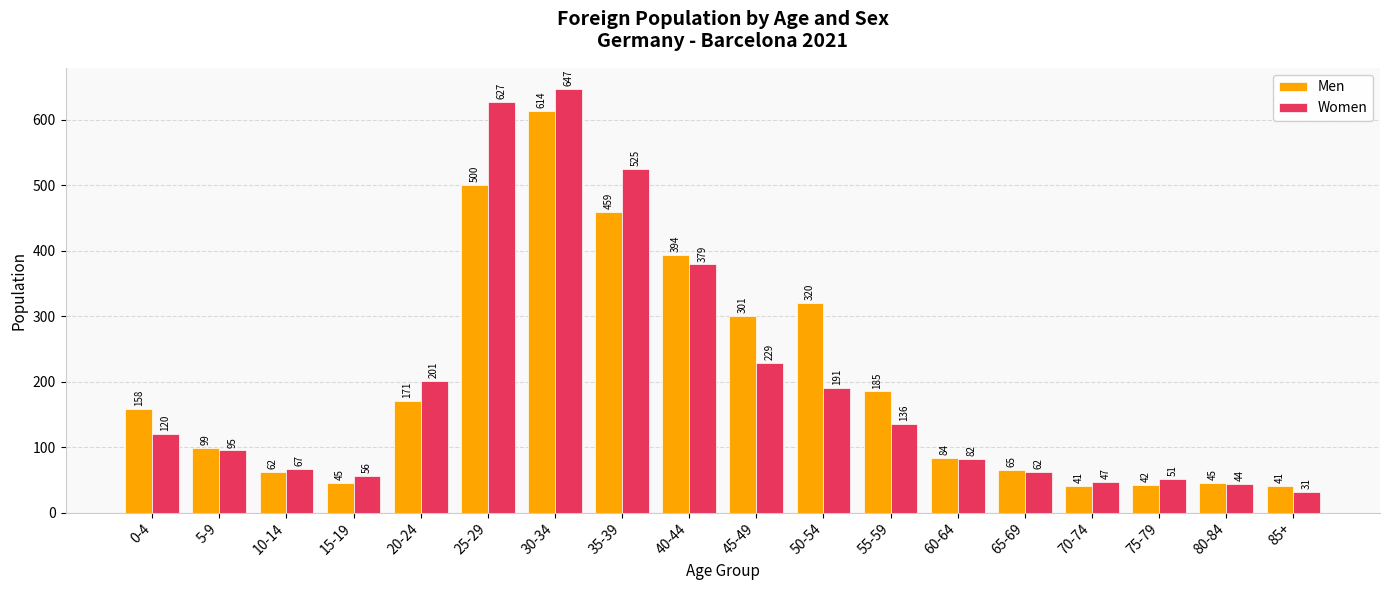

Are the bars horizontal?

No